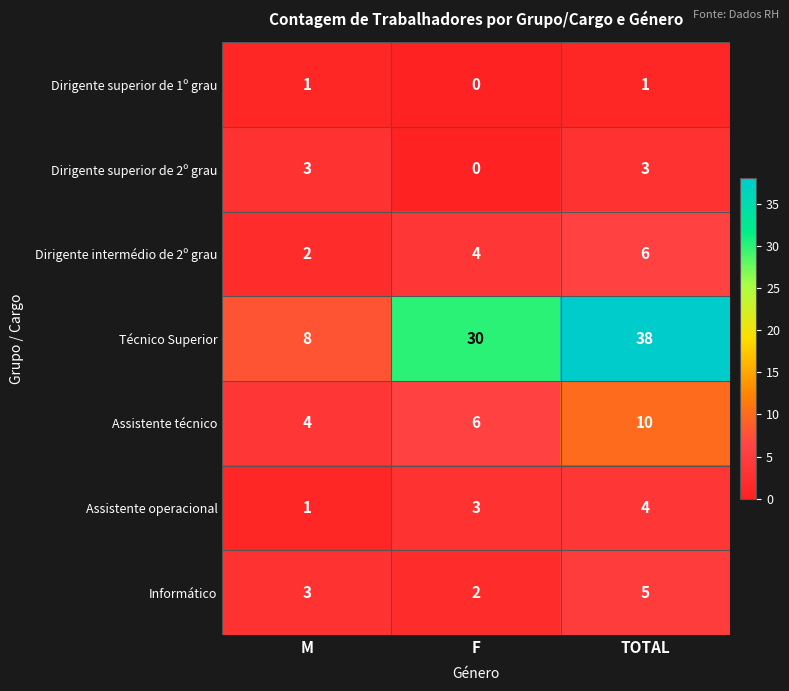

Reading right to left, list all the values displayed in this chart.

Dirigente superior de 1º grau: TOTAL=1	F=0	M=1
Dirigente superior de 2º grau: TOTAL=3	F=0	M=3
Dirigente intermédio de 2º grau: TOTAL=6	F=4	M=2
Técnico Superior: TOTAL=38	F=30	M=8
Assistente técnico: TOTAL=10	F=6	M=4
Assistente operacional: TOTAL=4	F=3	M=1
Informático: TOTAL=5	F=2	M=3